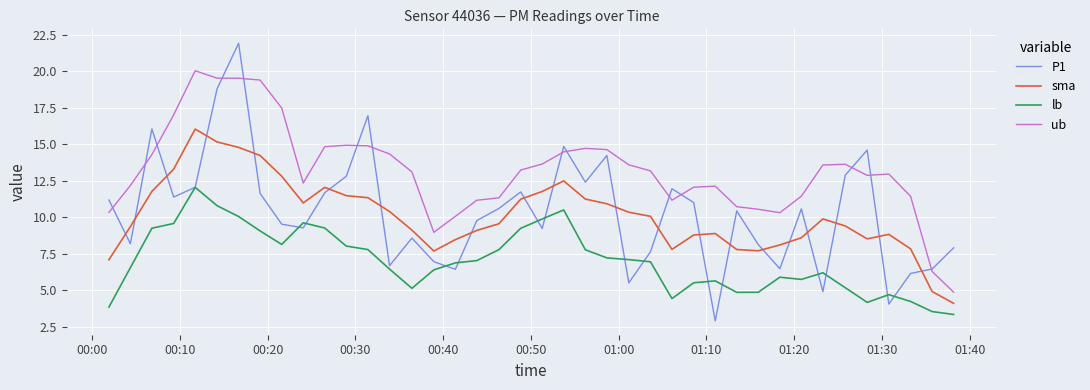

True or false: lb and ub intersect in this chart.

False